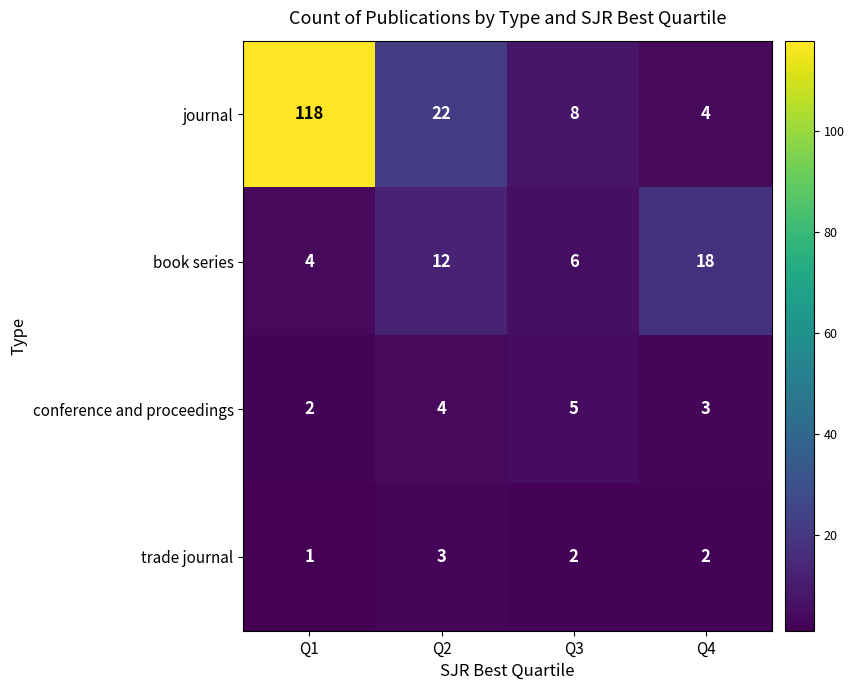

At which category does the chart reach its minimum across all series?

Q1